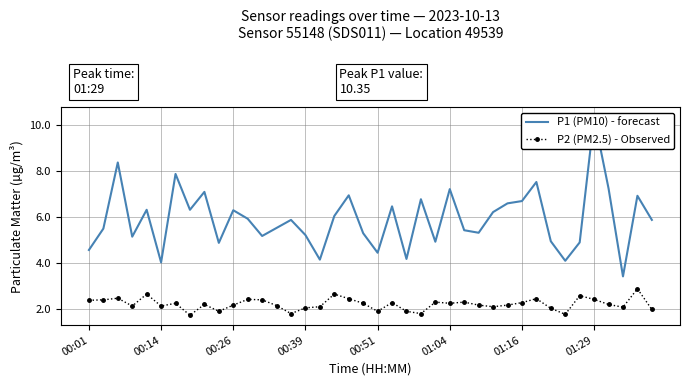

What is the sum of the P2 (PM2.5) - Observed values at 24 and 37?

4.4